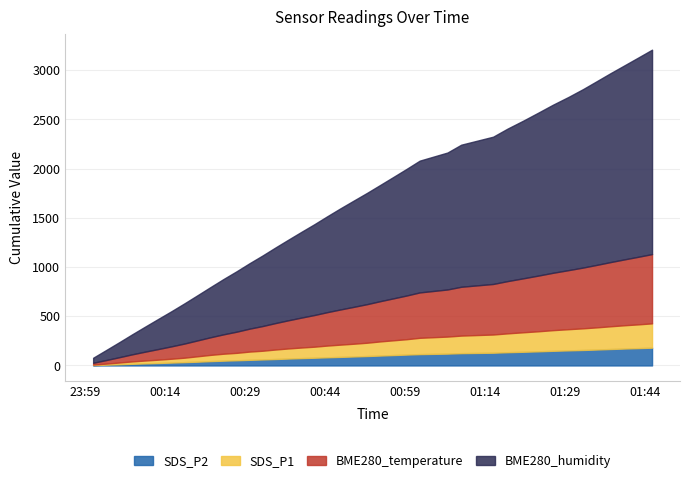

What are all the series names shown in the legend?

SDS_P2, SDS_P1, BME280_temperature, BME280_humidity